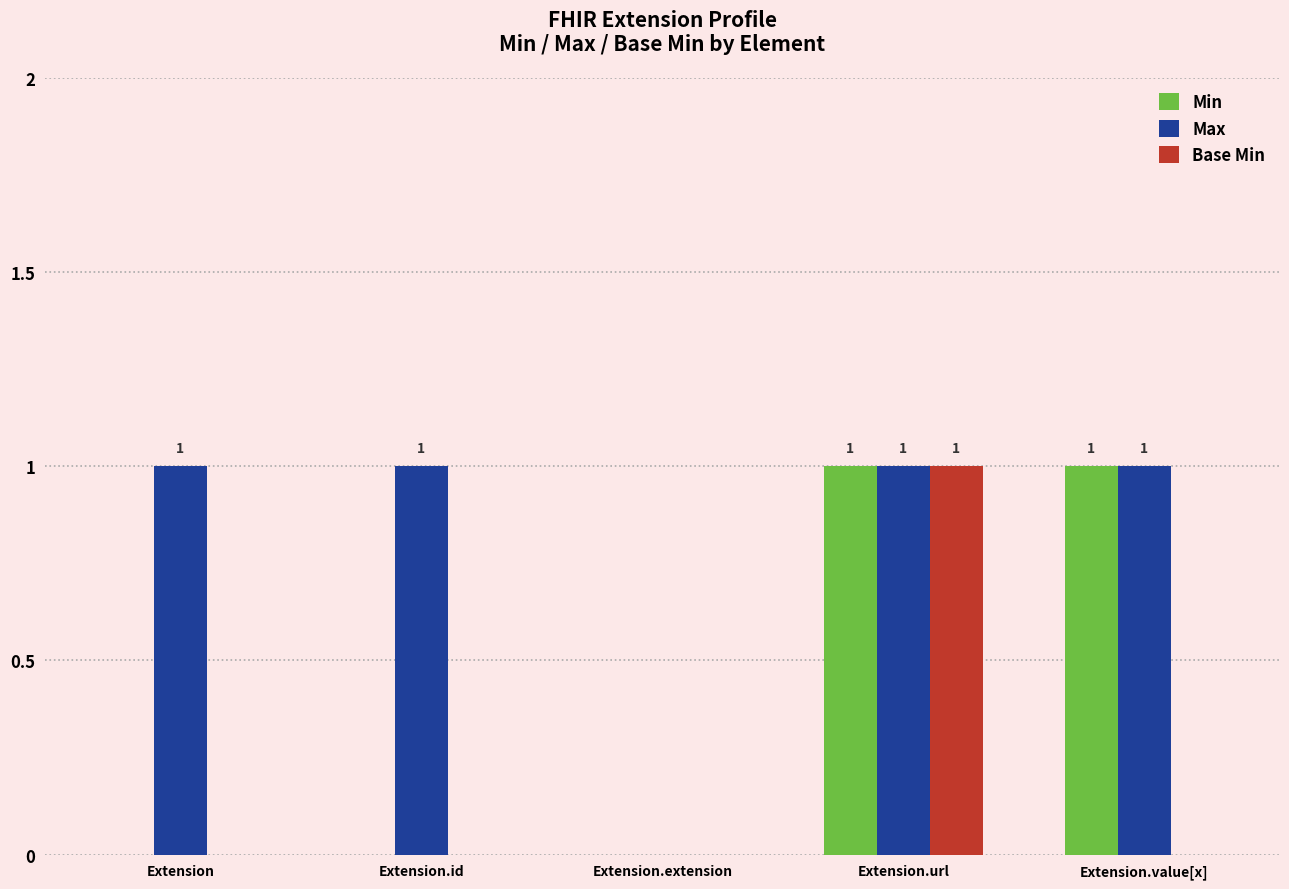

Is the value of Max at Extension.value[x] greater than the value of Min at Extension.id?

Yes